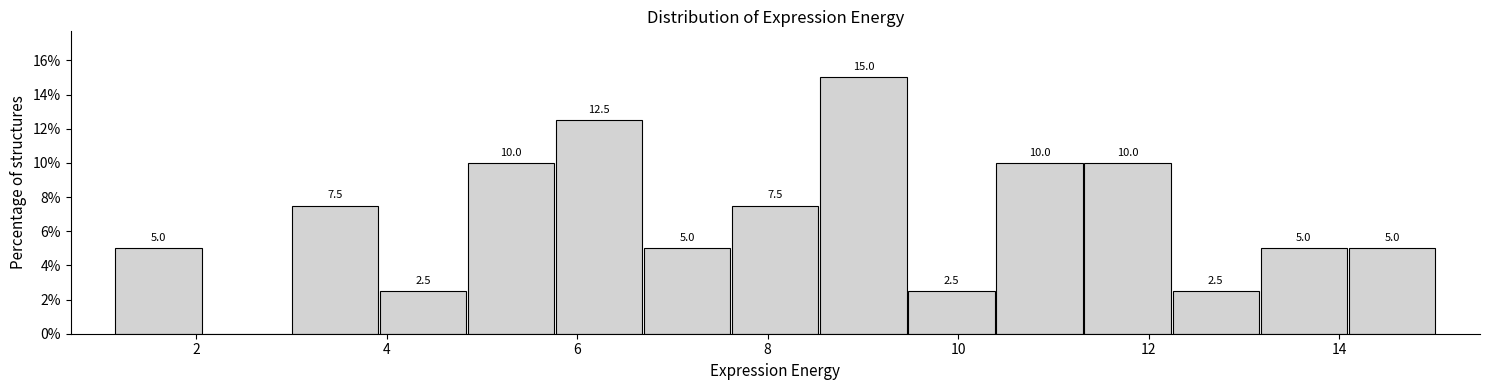

Which range on the x-axis has the tallest bar?

8.6 to 9.4